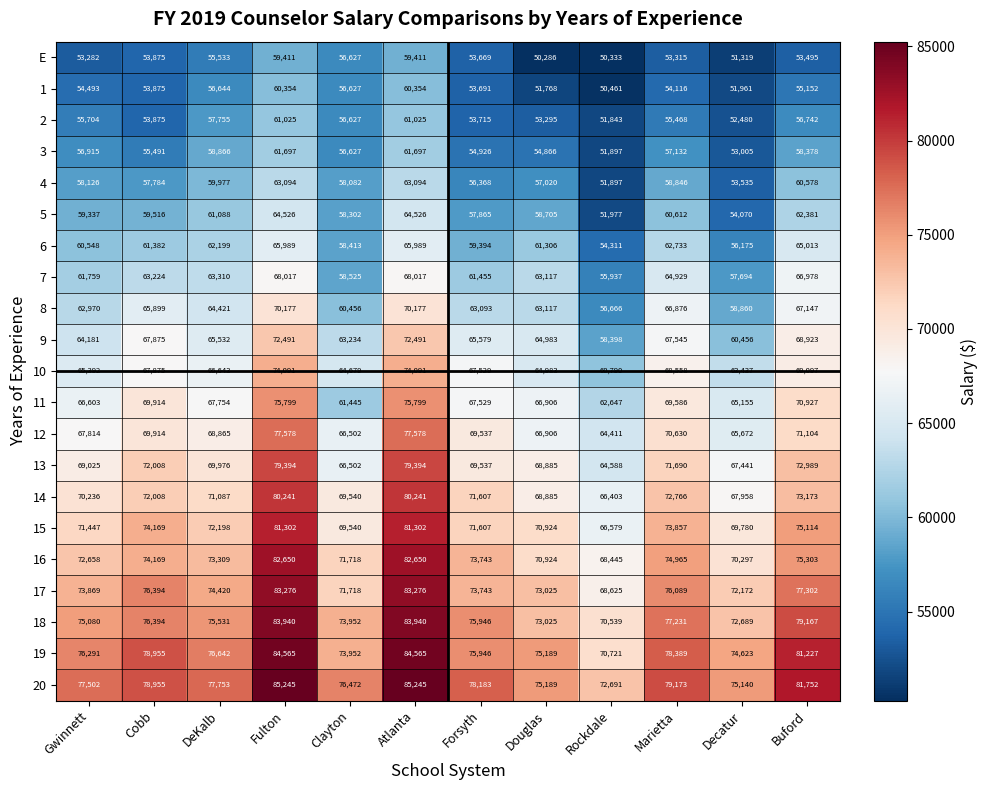

What value does the 16 series have at Atlanta?

82650